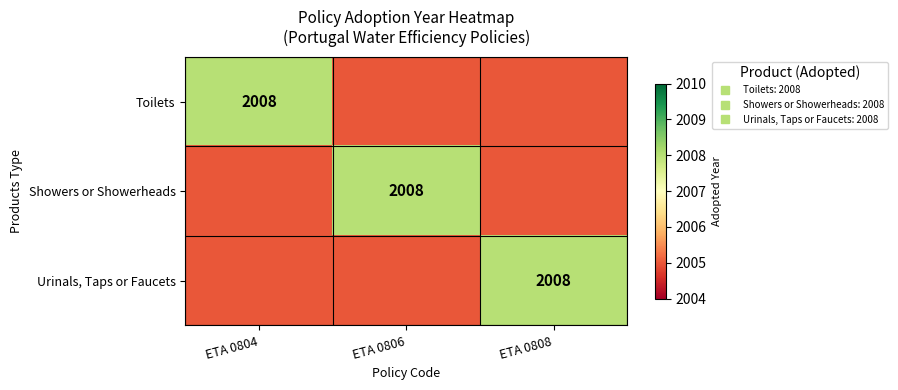

The value of Urinals, Taps or Faucets at ETA 0806 is 2615. True or false?

False